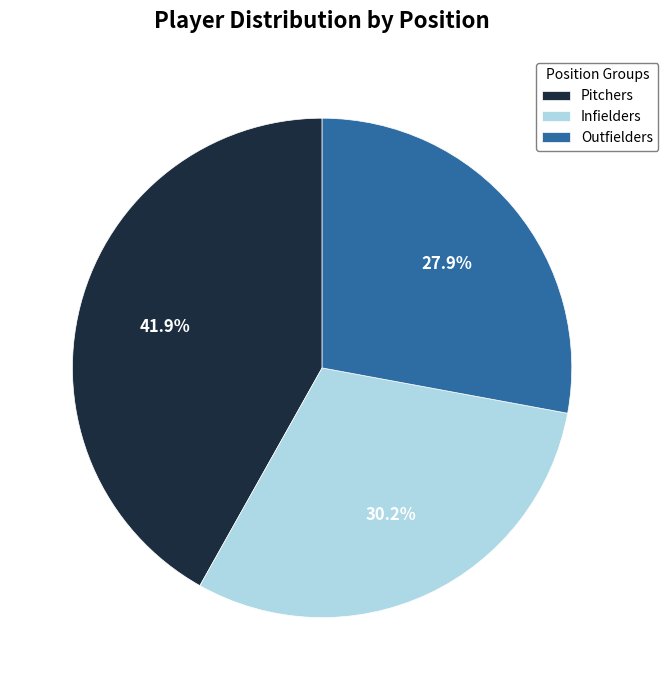

To the nearest percent, what is the average slice percentage?

33%